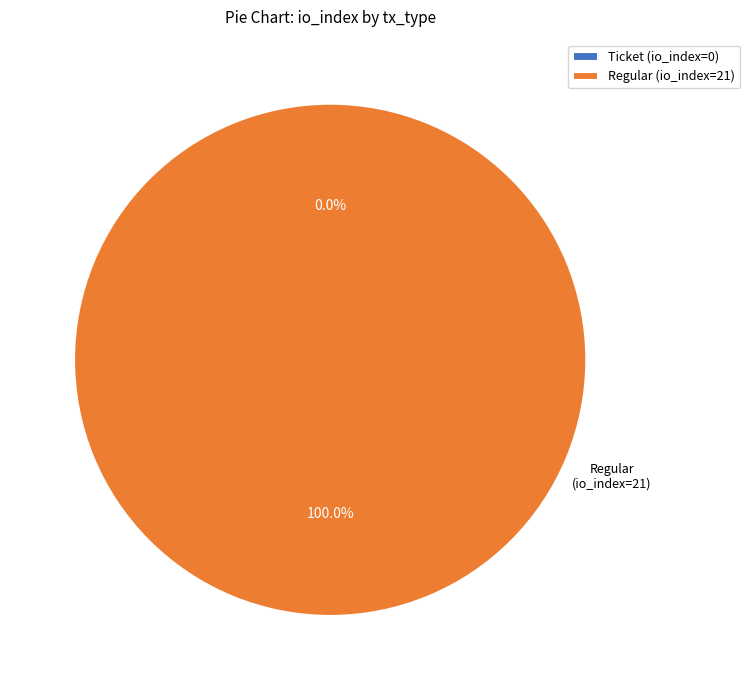

Is it true that Ticket (io_index=0) is 1% of the pie?

False